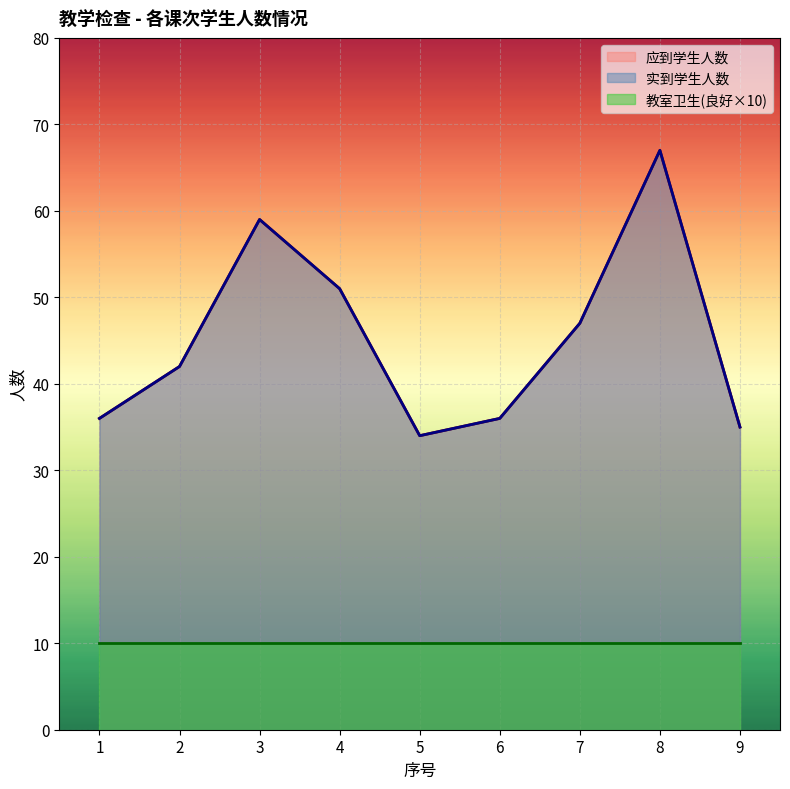

How many interior local valleys does the 应到学生人数 series have?

1